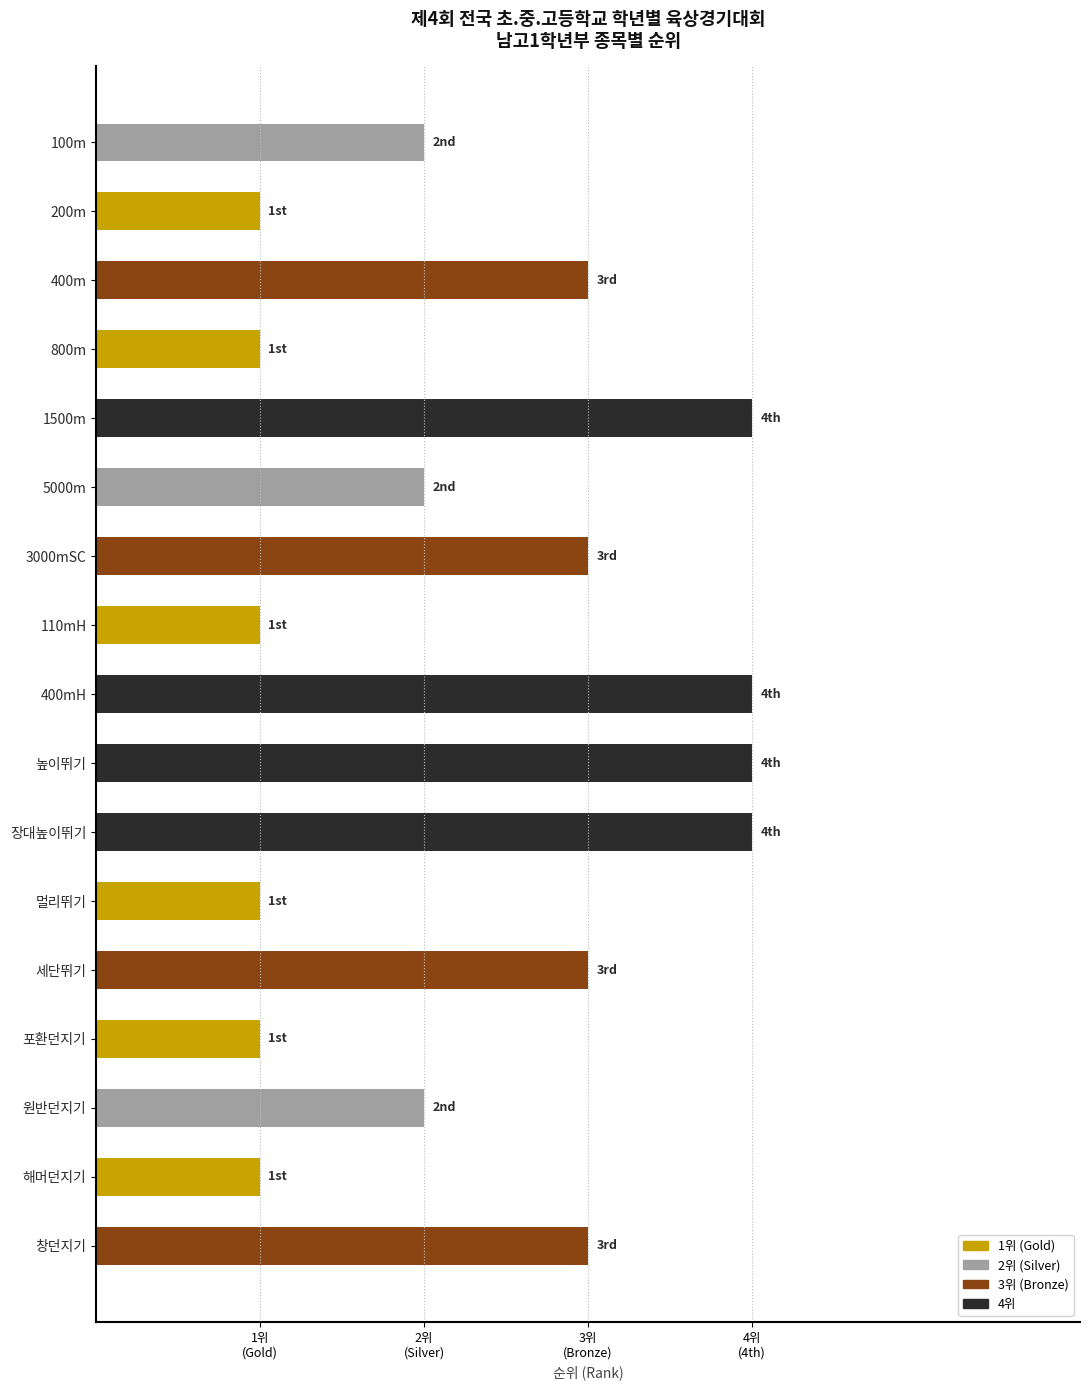

Are the bars horizontal?

Yes